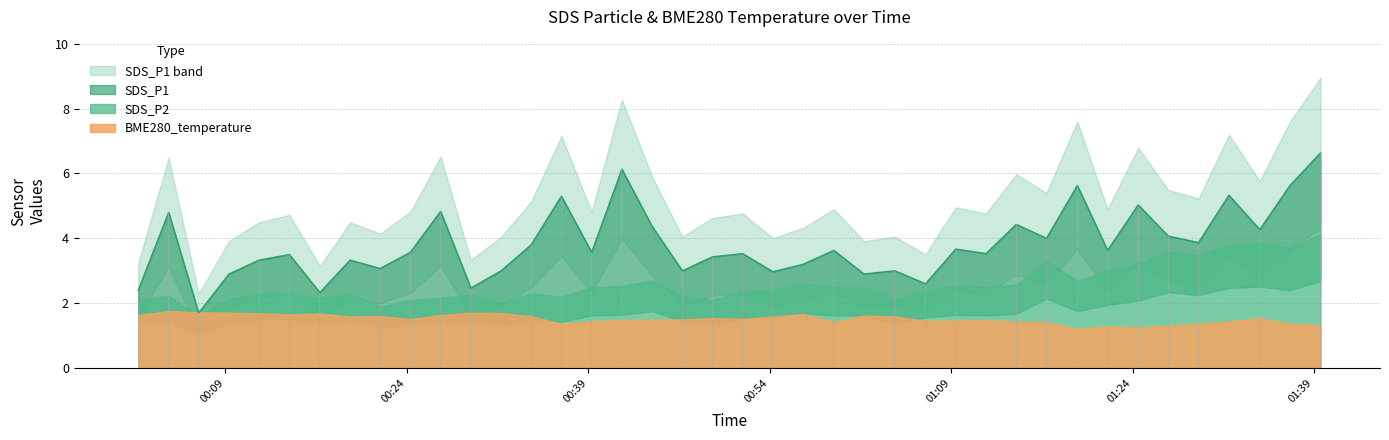

What is the label of the 6th bar from the left?

2021/04/07 00:14:18